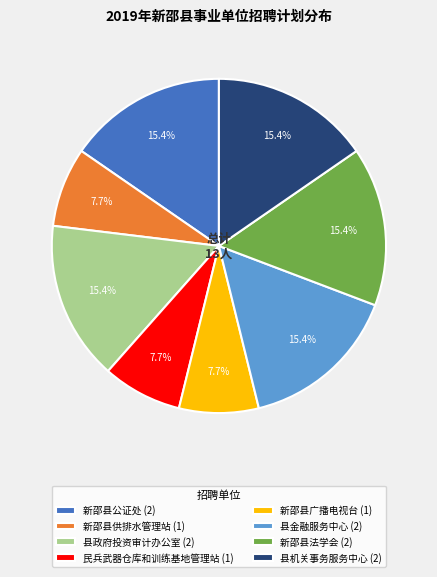

Combined, do 新邵县供排水管理站 and 新邵县广播电视台 account for over 50%?

No